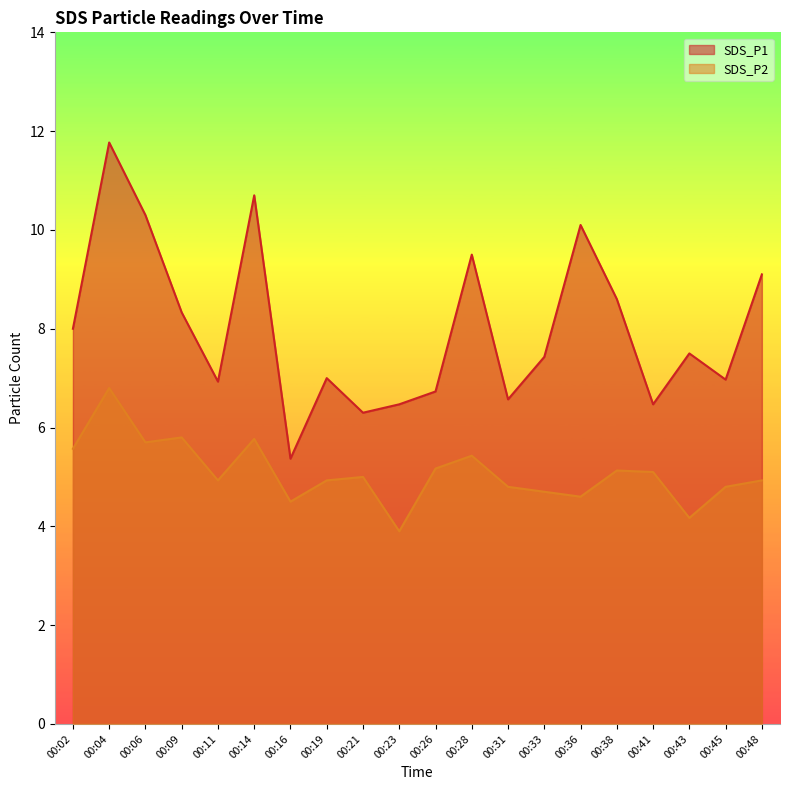

Does the chart have visible grid lines?

No